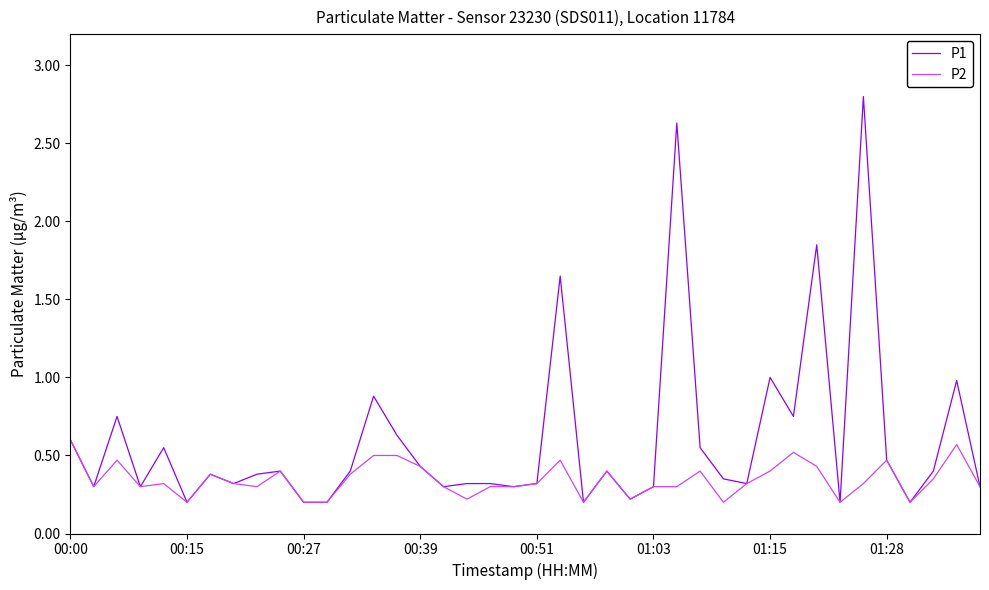

True or false: P1 has more than 0 interior local peaks.

True